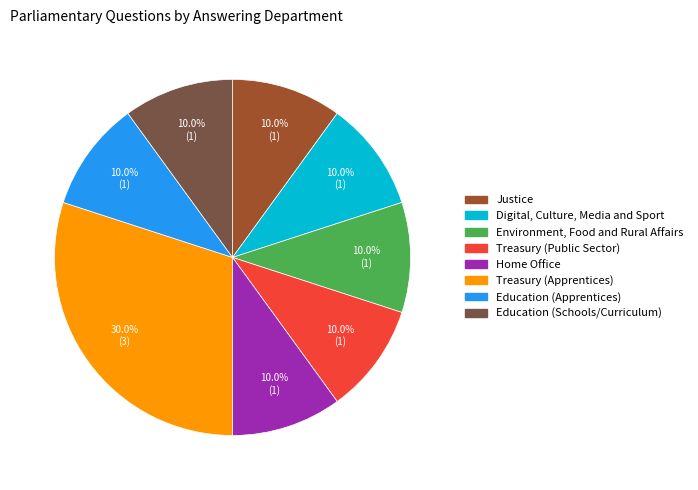

Which slice is the largest?

Treasury (Apprentices)